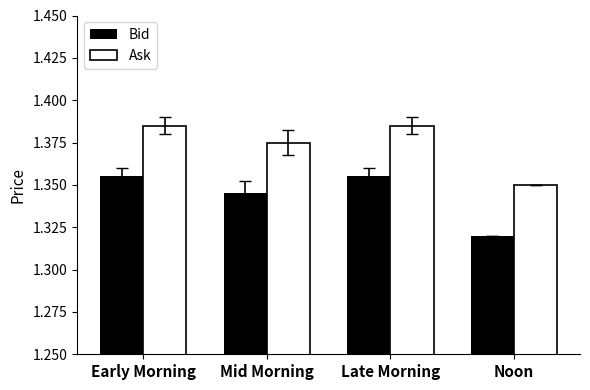

What is the sum of the Bid values at Mid Morning and Noon?

2.7